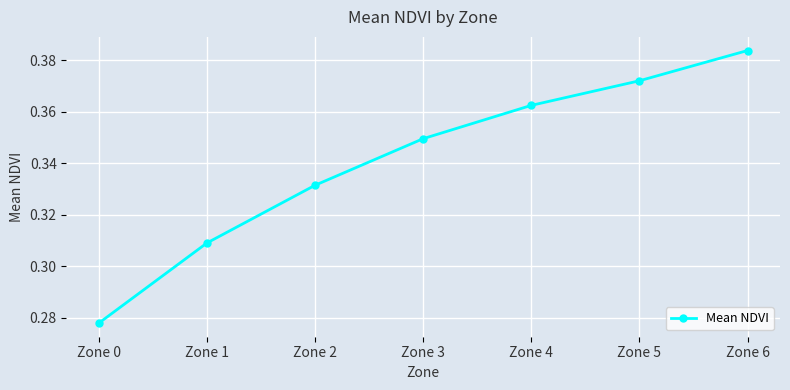

Count the values in the range 0 to 1.

7